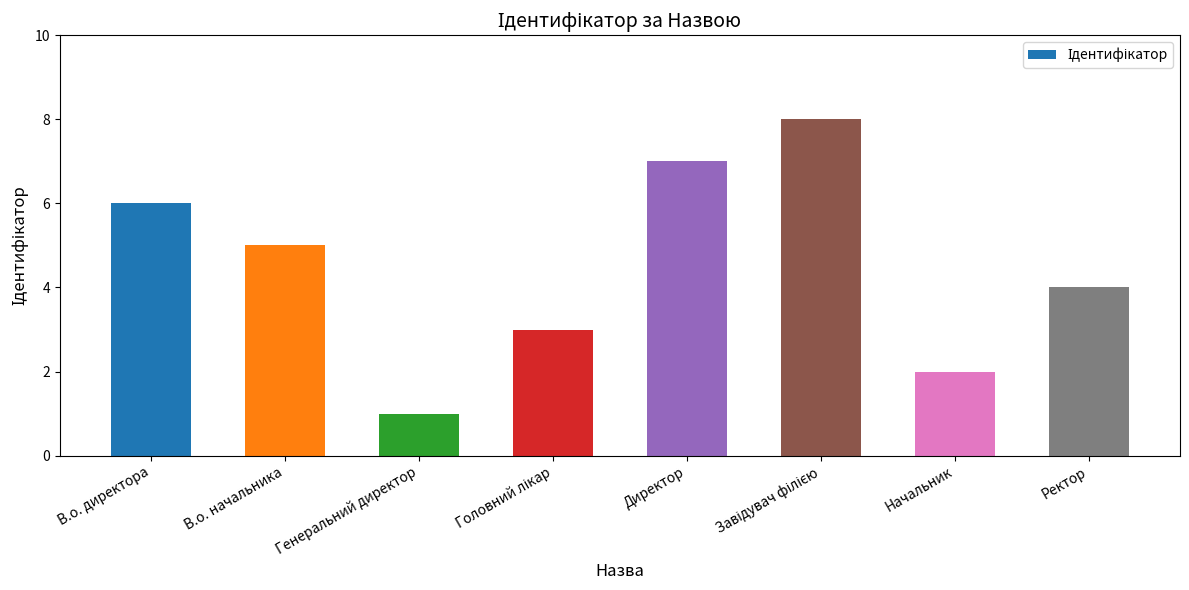

How many distinct data groups are displayed?

1